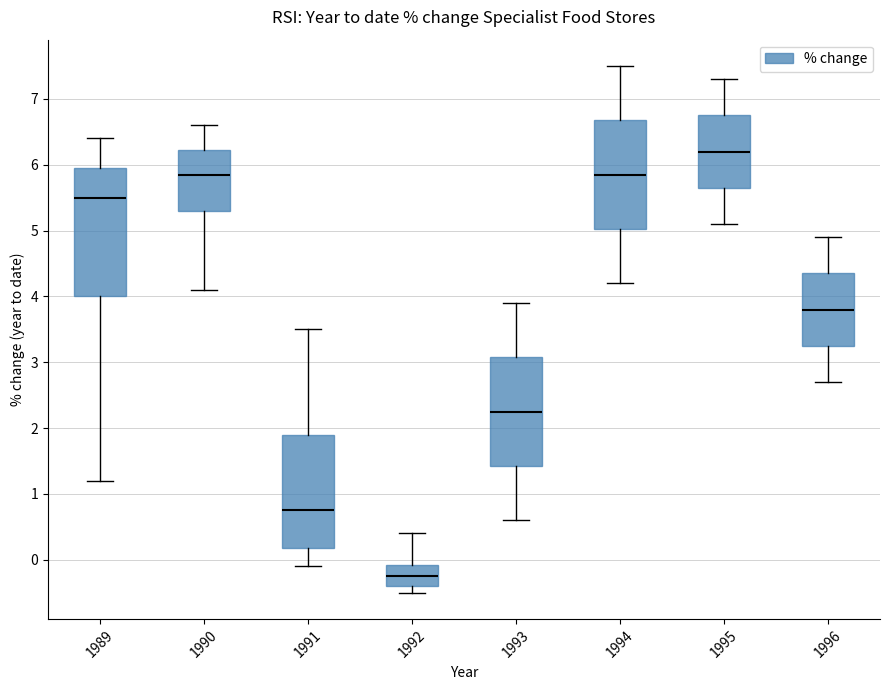

Reading left to right, transcribe this box plot: for each box, give where its median line is, the range the box spans, and where its two whiskers end, as read against the y-axis. The values are not printed on the chart, so give them approximately, as read against the axis.

1989: median 5.5, box 4.0 to 6.0, whiskers 1.2 to 6.4
1990: median 5.9, box 5.3 to 6.2, whiskers 4.1 to 6.6
1991: median 0.8, box 0.2 to 1.9, whiskers -0.1 to 3.5
1992: median -0.2, box -0.4 to -0.1, whiskers -0.5 to 0.4
1993: median 2.3, box 1.4 to 3.1, whiskers 0.6 to 3.9
1994: median 5.9, box 5.0 to 6.7, whiskers 4.2 to 7.5
1995: median 6.2, box 5.7 to 6.8, whiskers 5.1 to 7.3
1996: median 3.8, box 3.3 to 4.4, whiskers 2.7 to 4.9